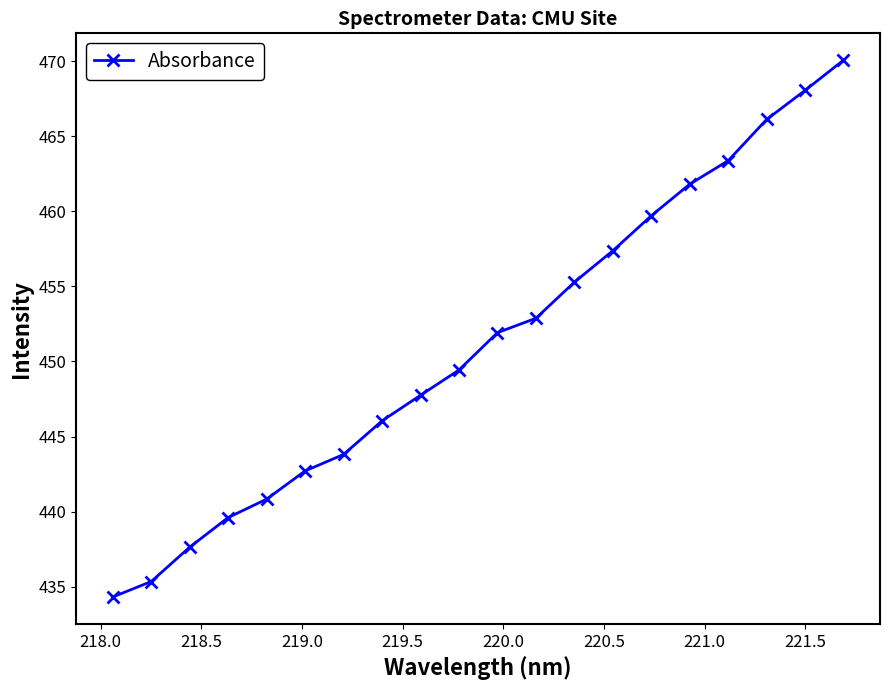

What is the average value?

451.2